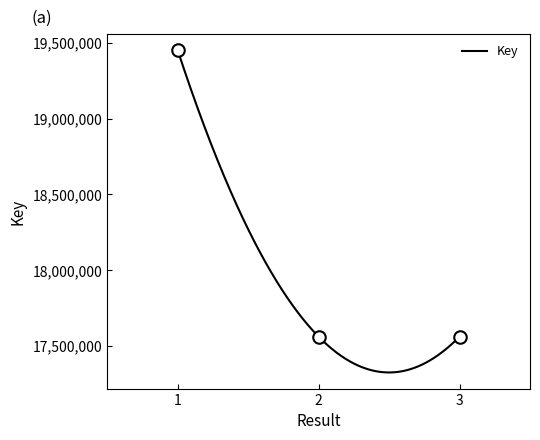

Count the number of categories in the chart.

3